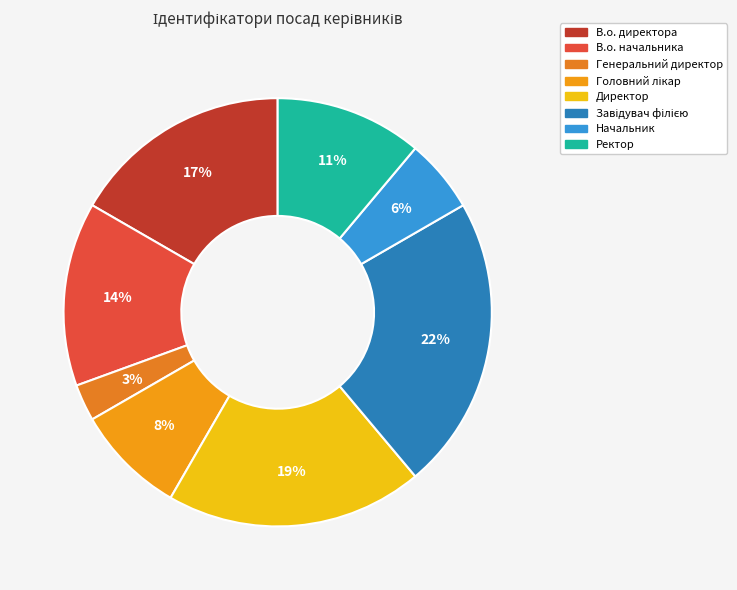

Is В.о. начальника the majority of the pie?

No